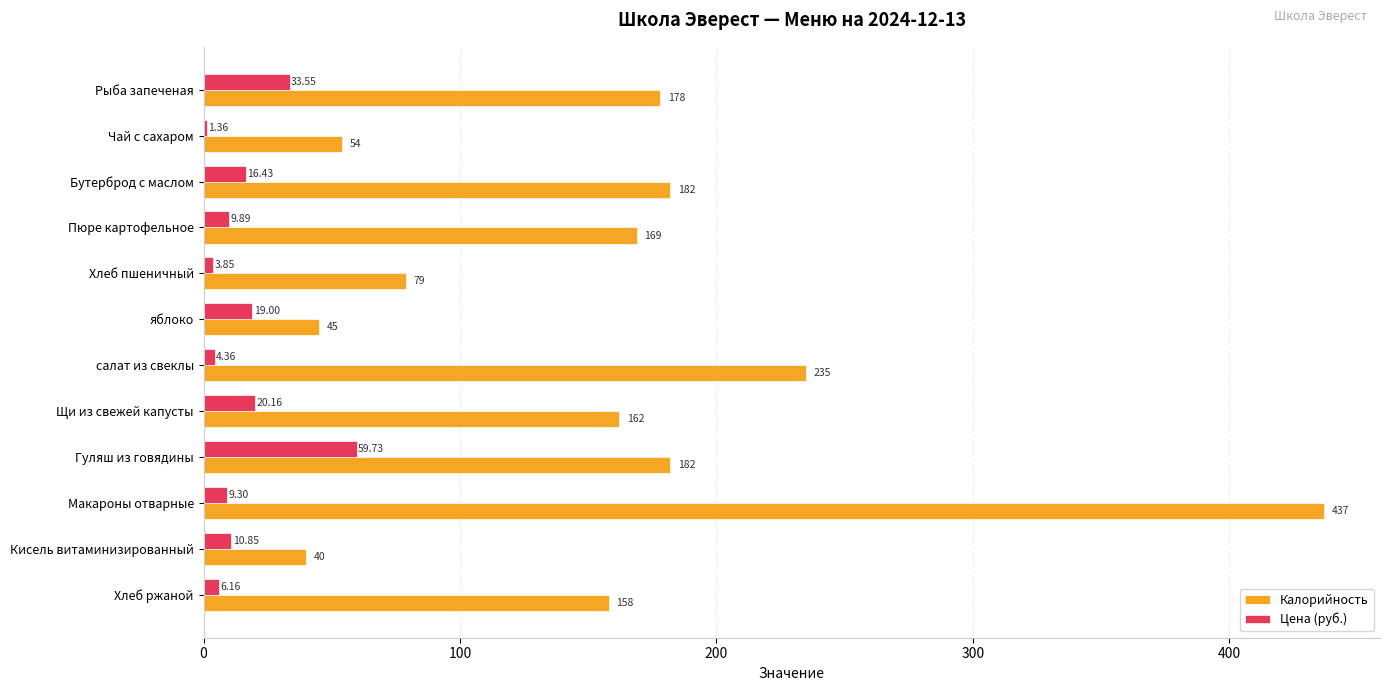

What is the sum of all Калорийность values?

1921.0